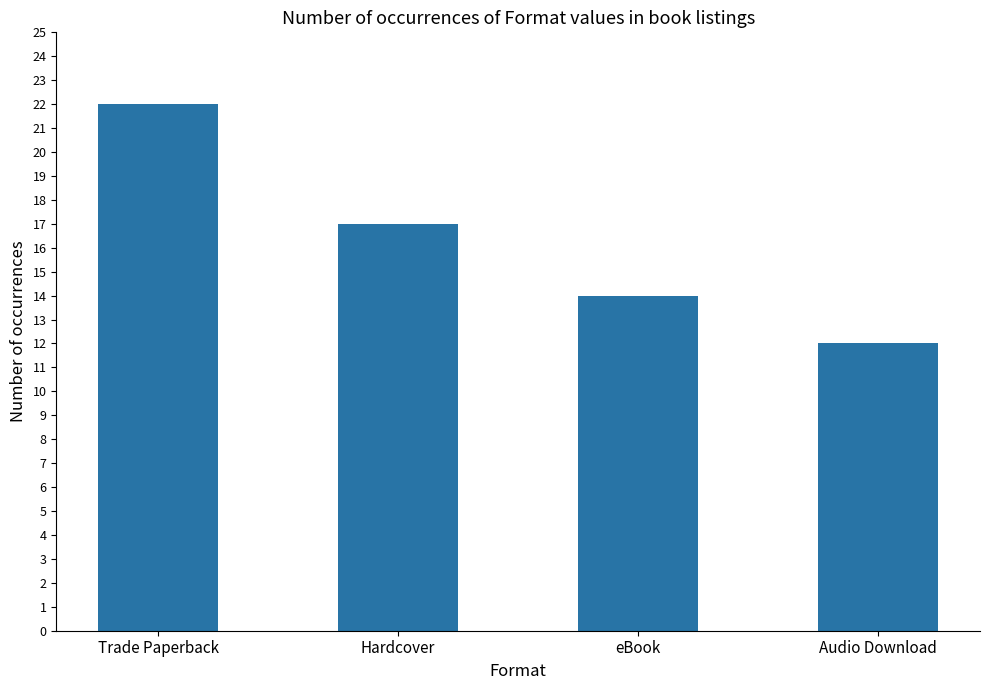

Is it true that the value at eBook is 14?

True